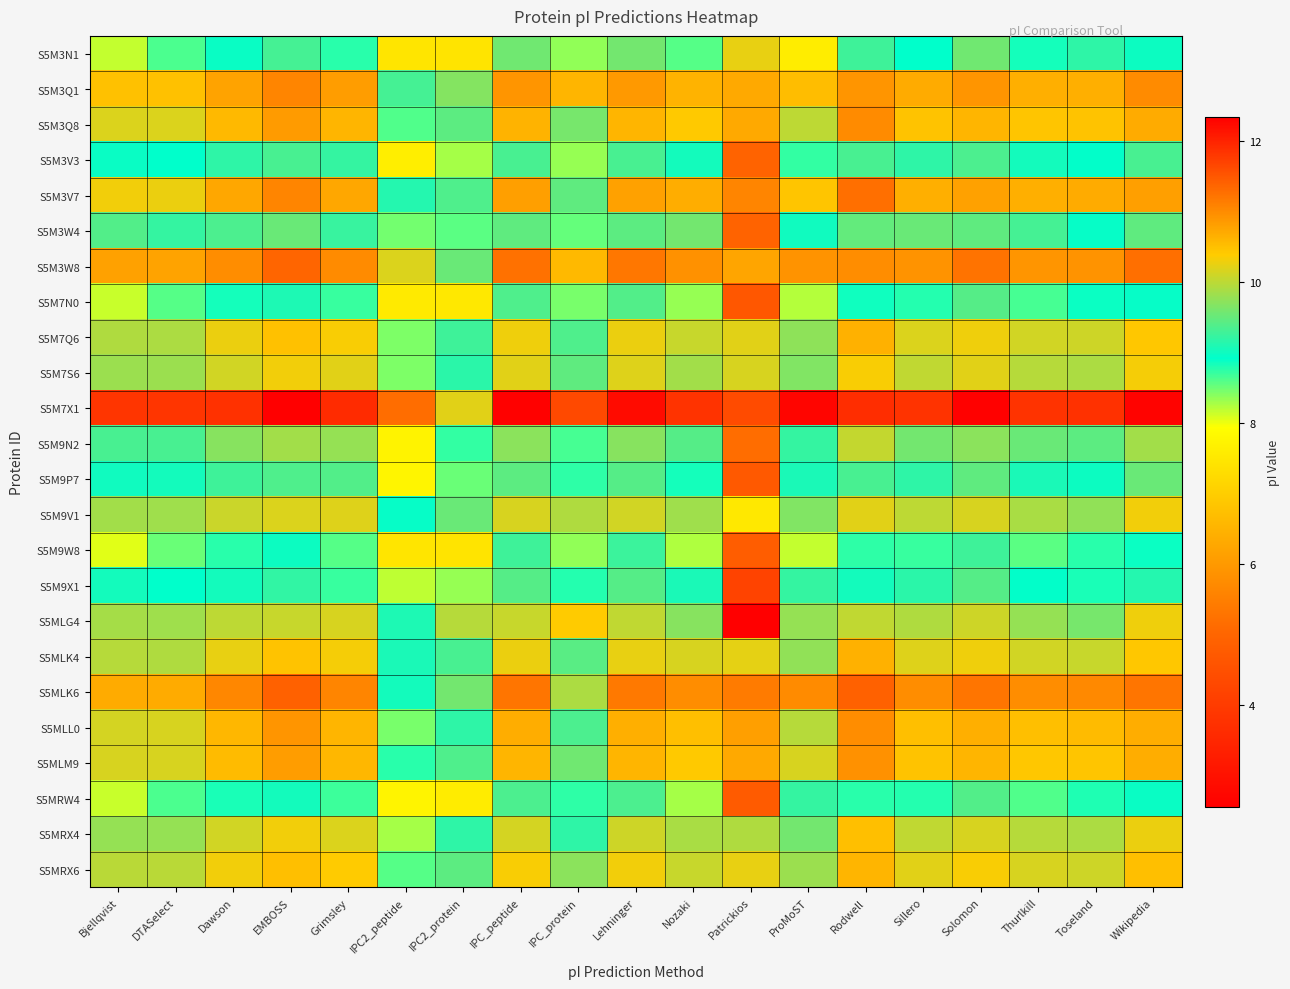

What is the minimum value shown in the chart?

2.6